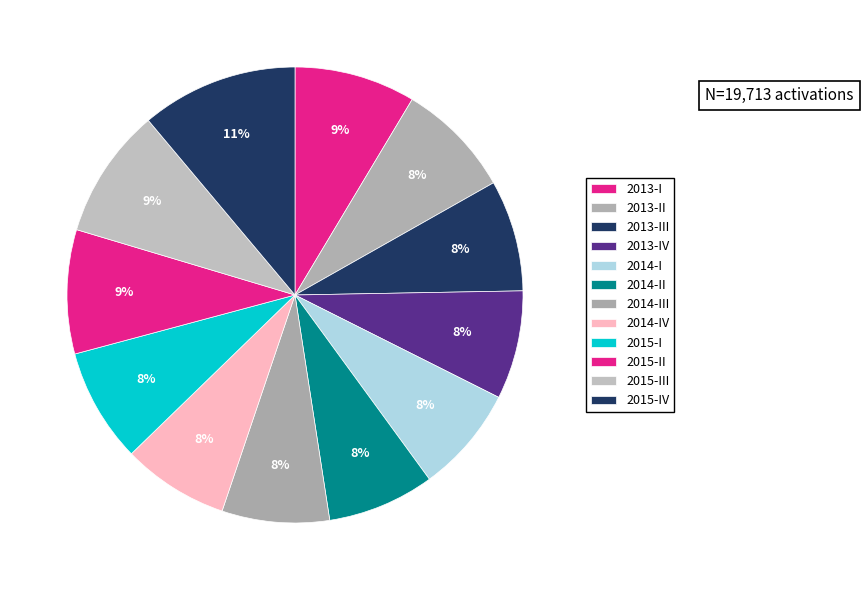

Approximately how many times larger is the value at 2014-I compared to 2013-III?

1.0